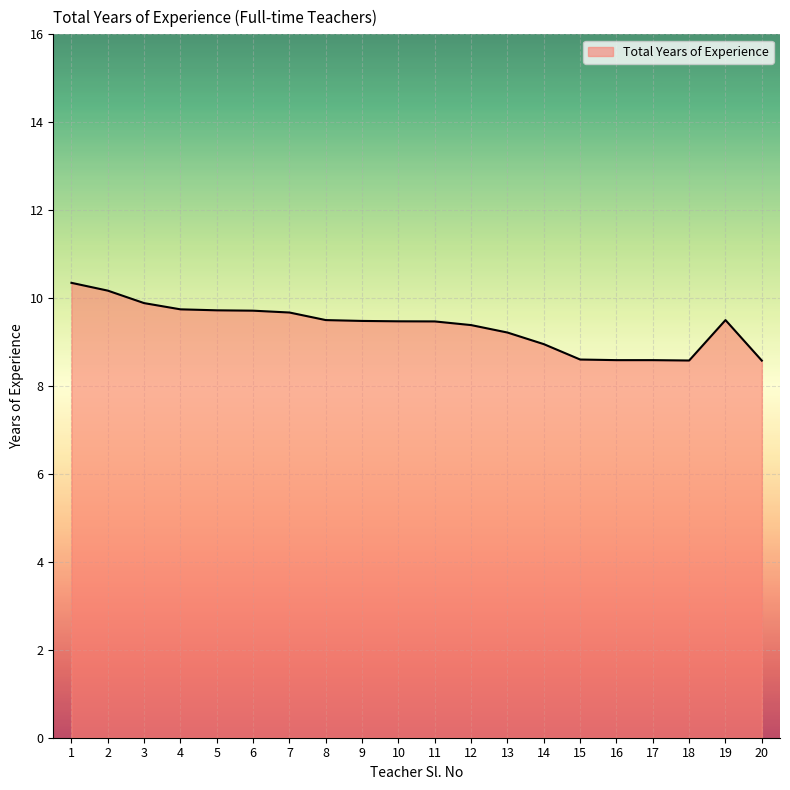

What is the difference between the values at 20 and 1?

1.8